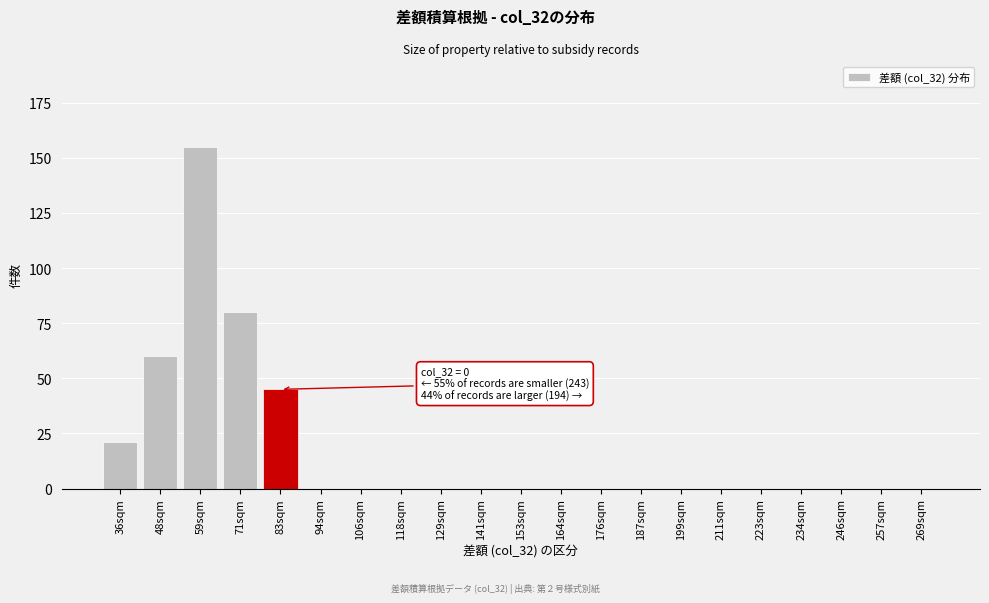

Reading right to left, transcribe all the data shown in this chart.

269sqm=0	257sqm=0	246sqm=0	234sqm=0	223sqm=0	211sqm=0	199sqm=0	187sqm=0	176sqm=0	164sqm=0	153sqm=0	141sqm=0	129sqm=0	118sqm=0	106sqm=0	94sqm=0	83sqm=45	71sqm=80	59sqm=155	48sqm=60	36sqm=21